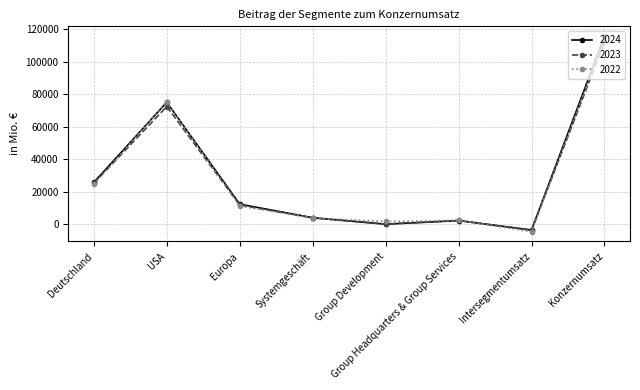

At which label is 2023 closest to 54120?

USA